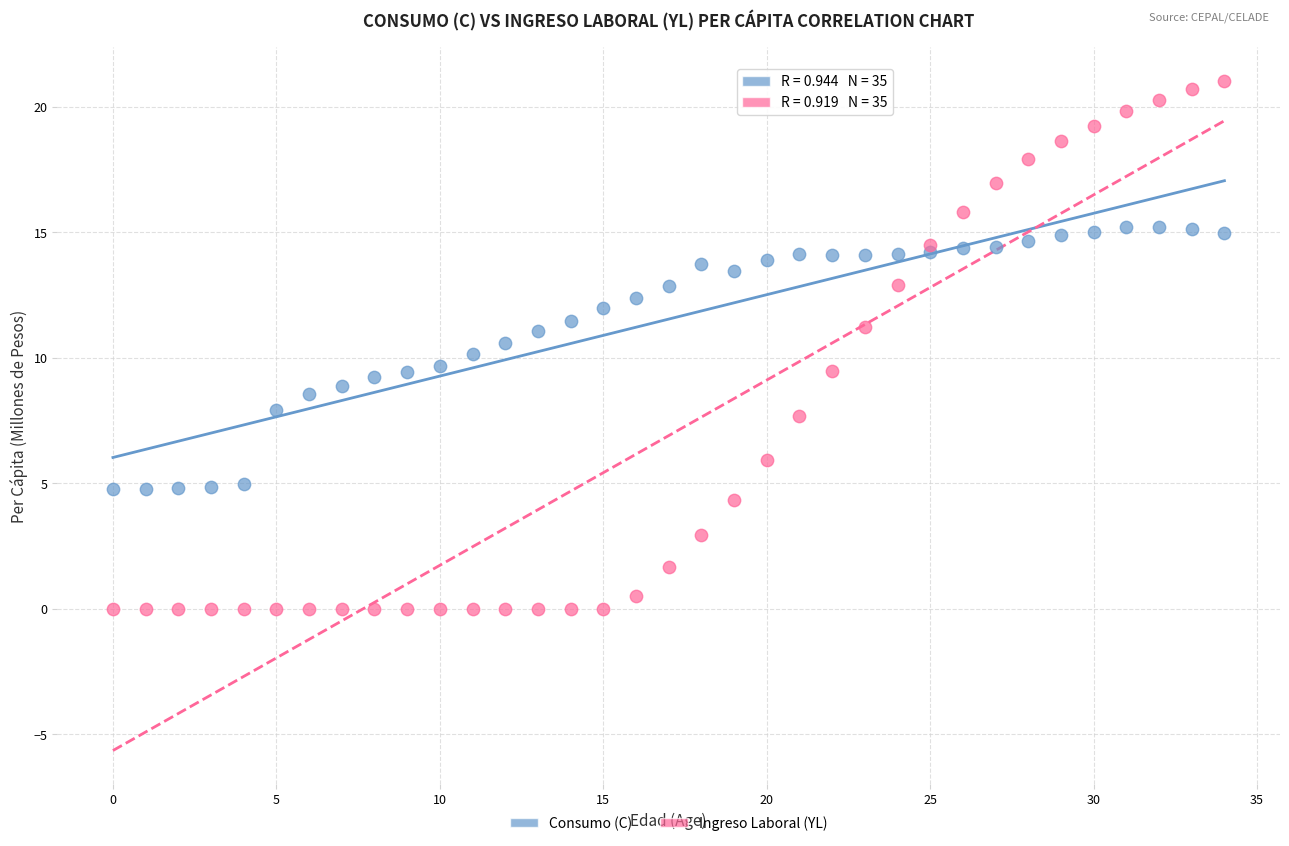

What are all the series names shown in the legend?

Consumo (C), Ingreso Laboral (YL)